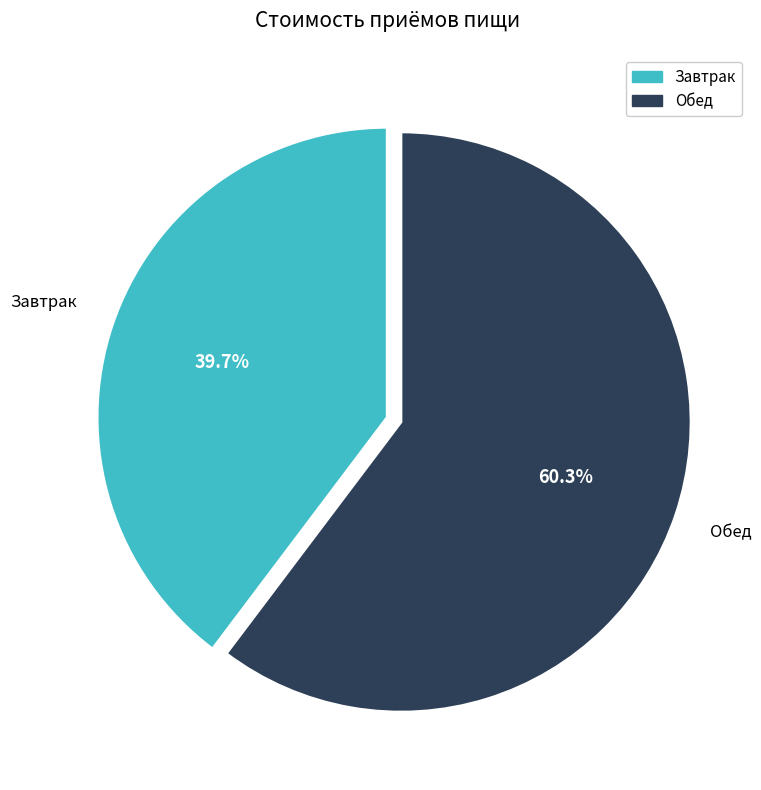

The Обед slice represents 73% of the pie. True or false?

False